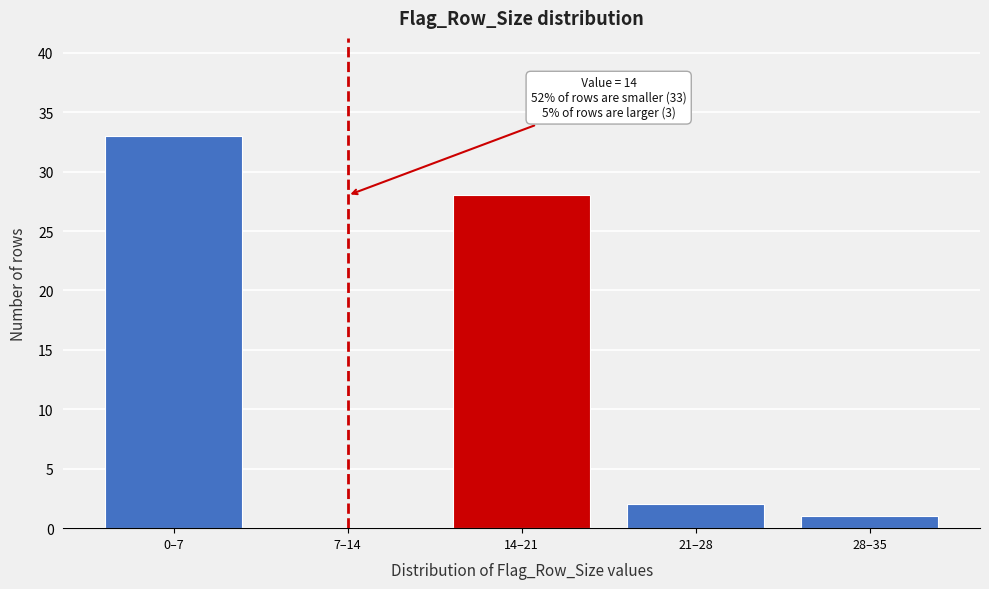

Reading left to right, list all the values displayed in this chart.

0–7=33	7–14=0	14–21=28	21–28=2	28–35=1